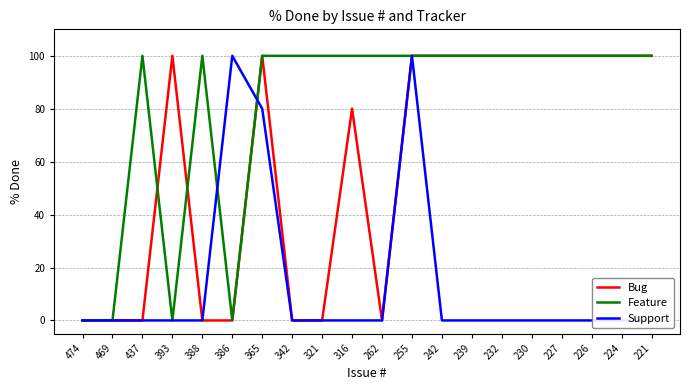

At which category does Support reach its first local peak?

386